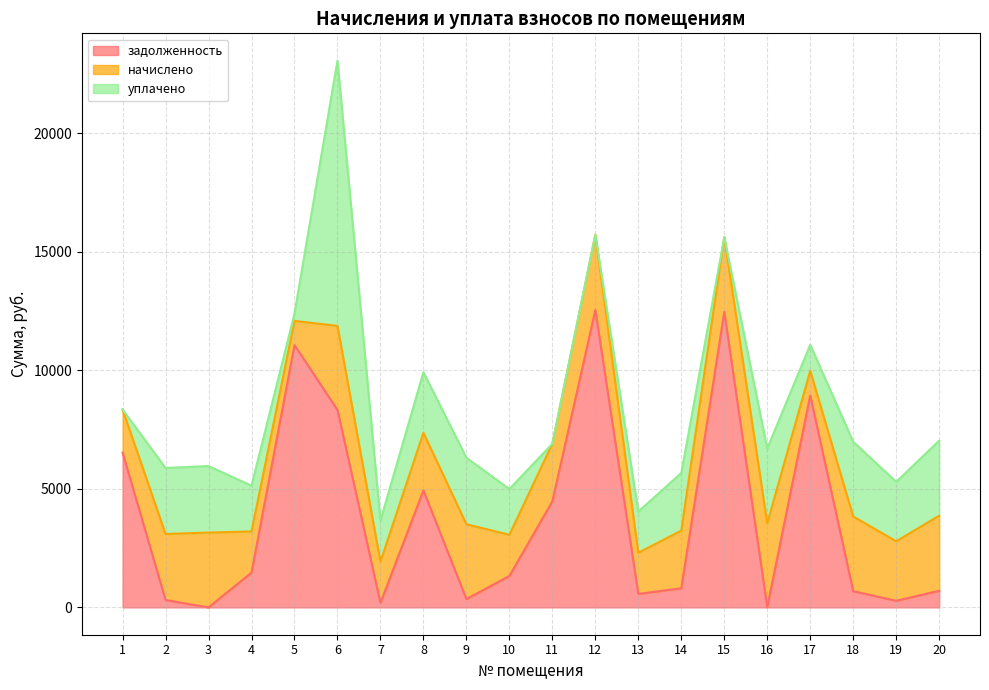

At which label does начислено first exceed 2507?

2